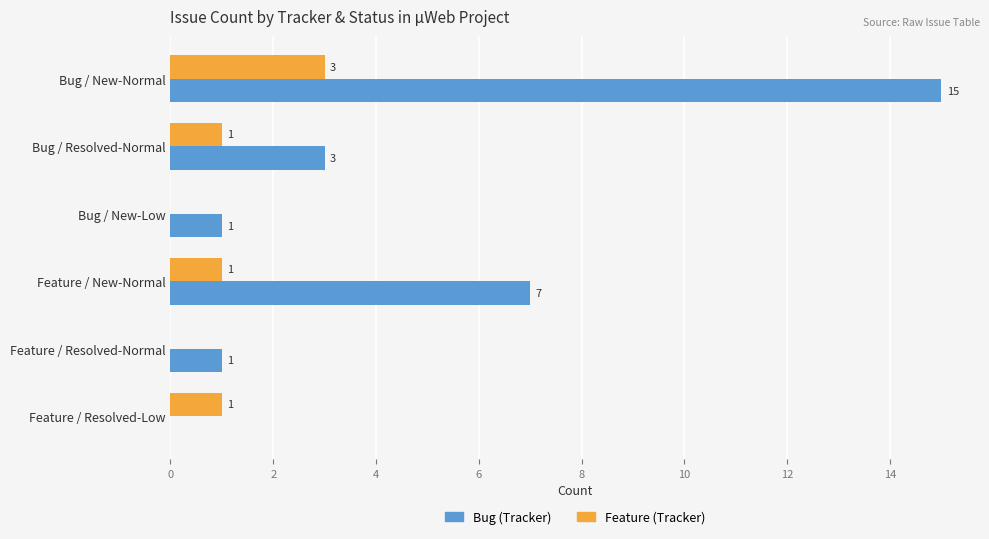

What is the sum of all Bug (Tracker) values?

27